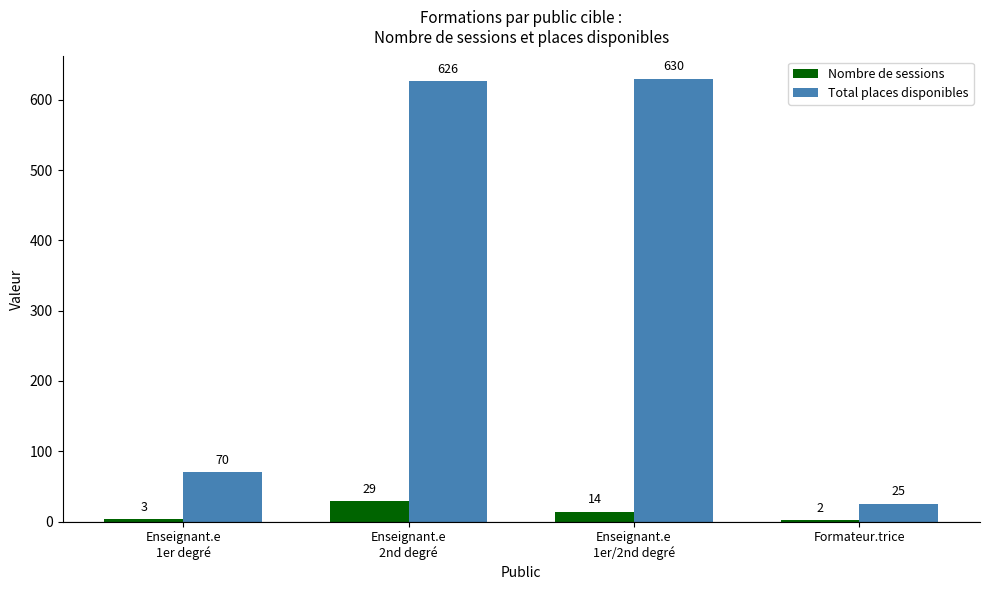

How many bars are there in each group?

2